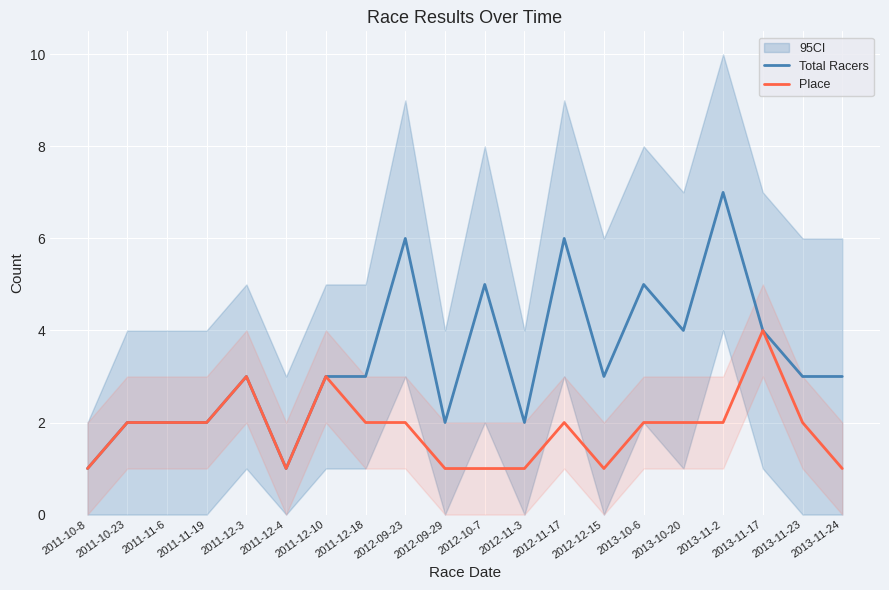

True or false: Place and Total Racers cross at least once.

False